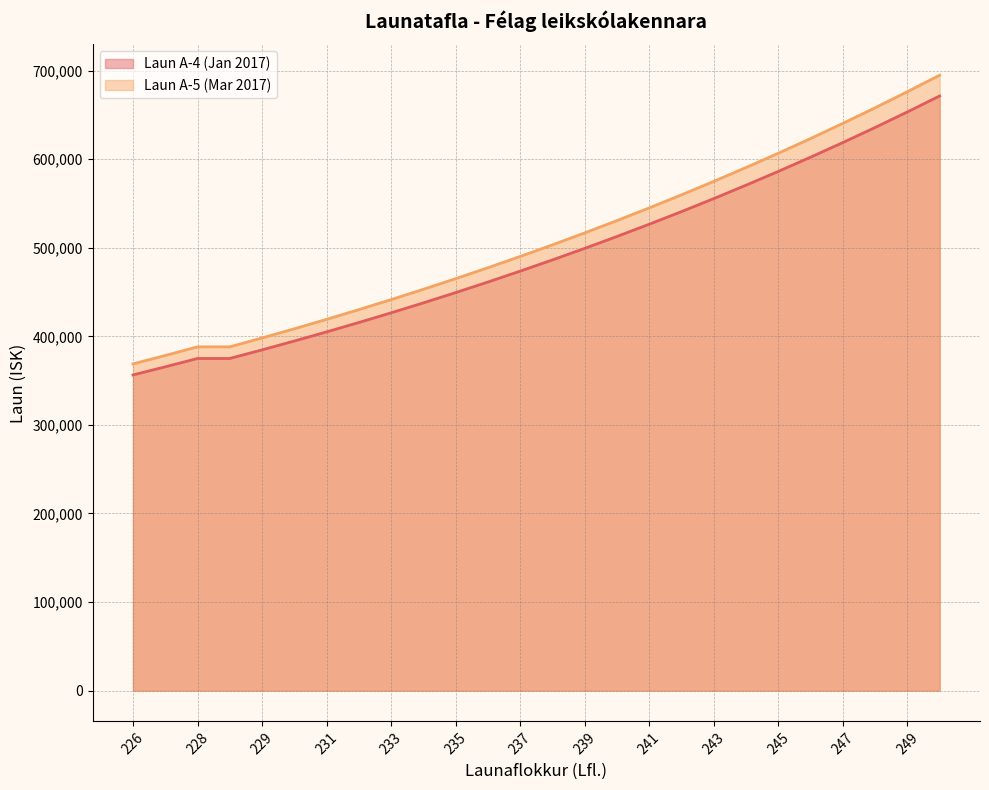

Reading right to left, transcribe all the data shown in this chart.

Laun A-4 (Jan 2017): 671468	653411	635878	618857	602332	586286	570709	555585	540900	526648	512806	499368	486324	473660	461361	449424	437832	426577	415653	405046	394749	384748	375039	375039	365617	356466
Laun A-5 (Mar 2017): 694969	676280	658134	640517	623414	606806	590684	575030	559832	545081	530754	516846	503345	490238	477509	465154	453156	441507	430201	419223	408565	398214	388165	388165	378414	368942